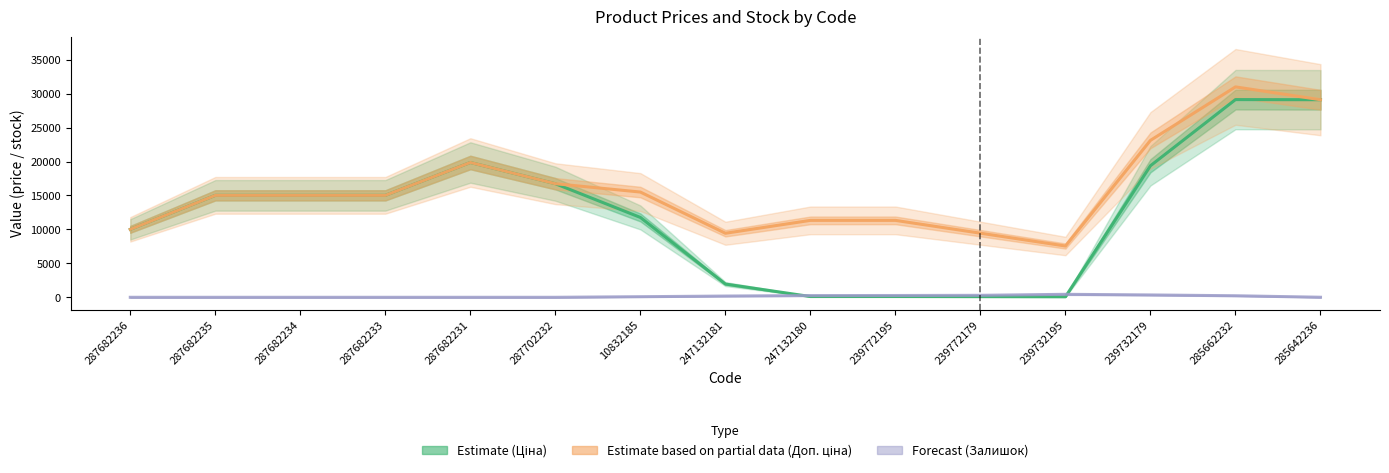

How many lines are shown in the chart?

3